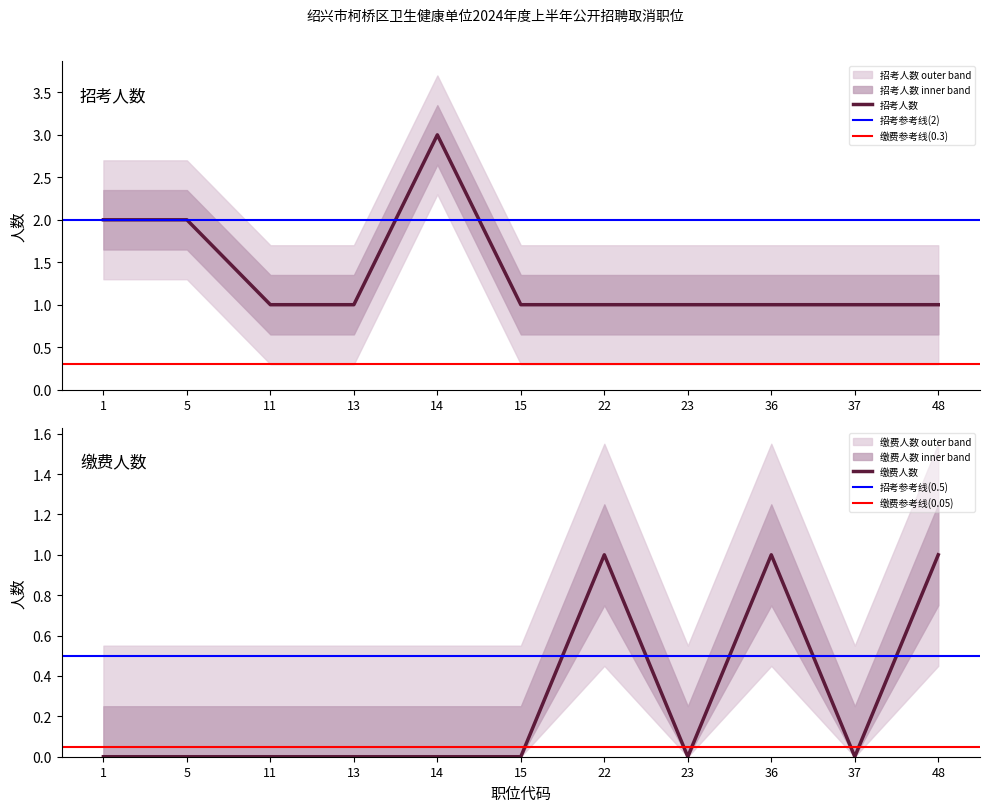

True or false: 招考人数 and 缴费人数 cross at least once.

False